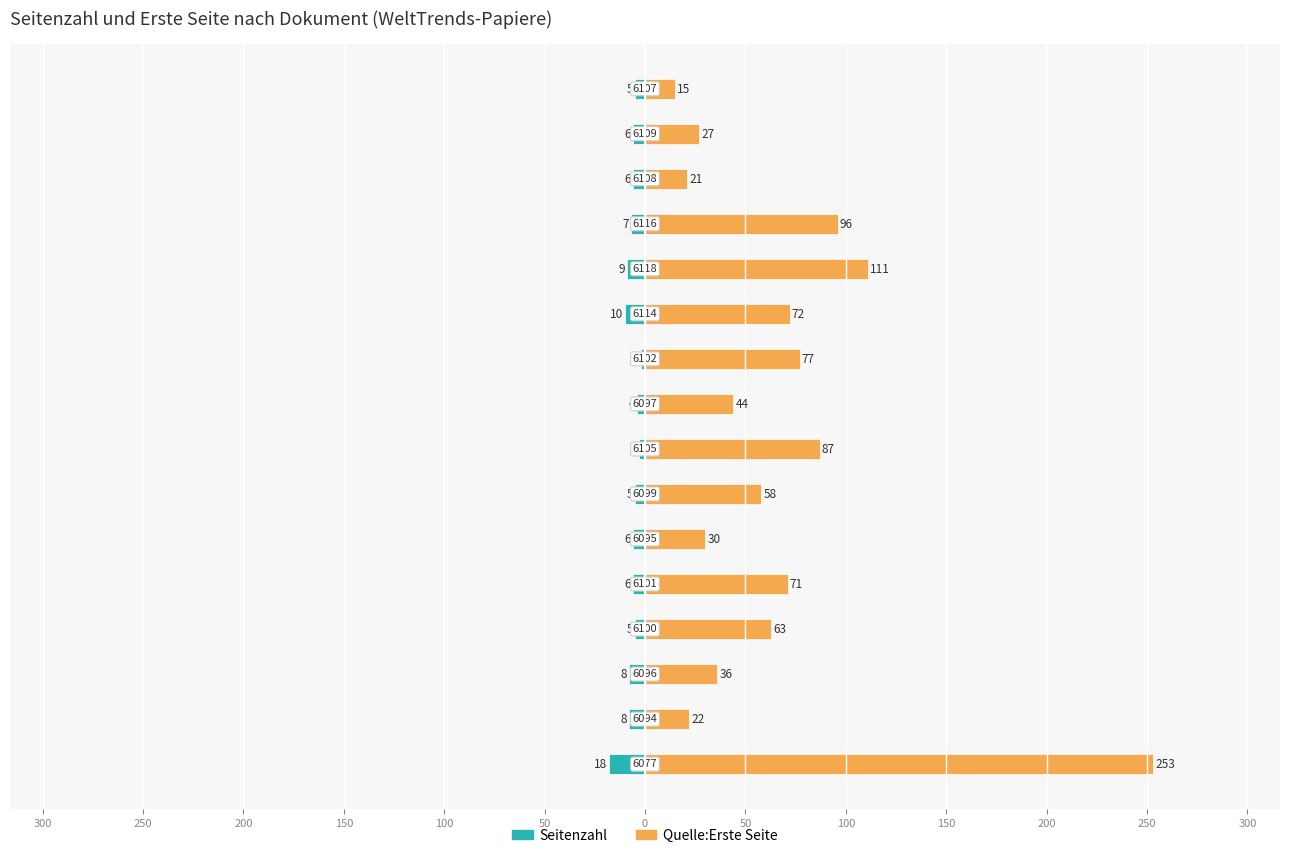

How many values in the Quelle:Erste Seite series exceed 63?

7